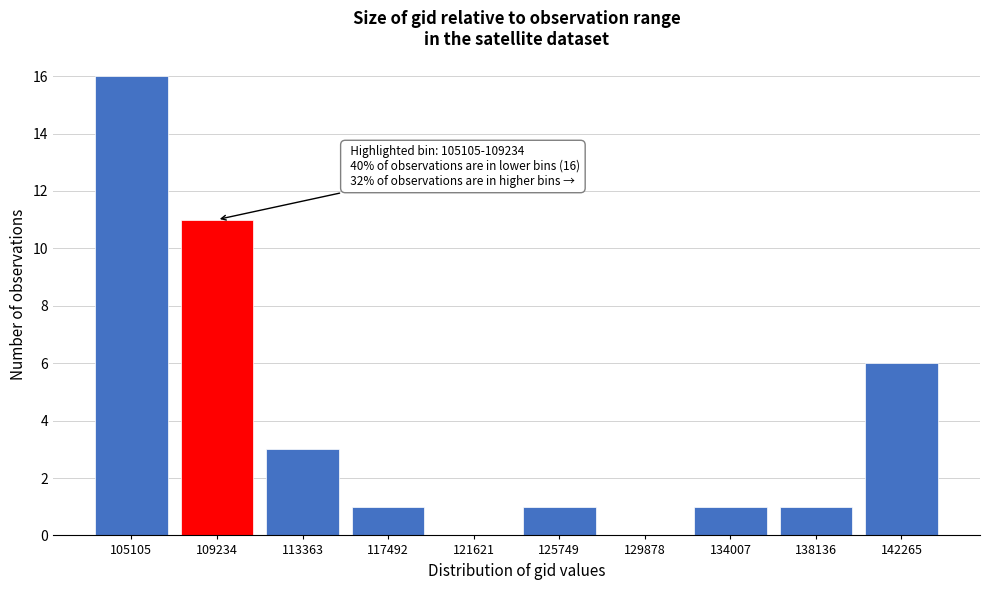

Reading right to left, list all the values displayed in this chart.

142265=6	138136=1	134007=1	129878=0	125749=1	121621=0	117492=1	113363=3	109234=11	105105=16